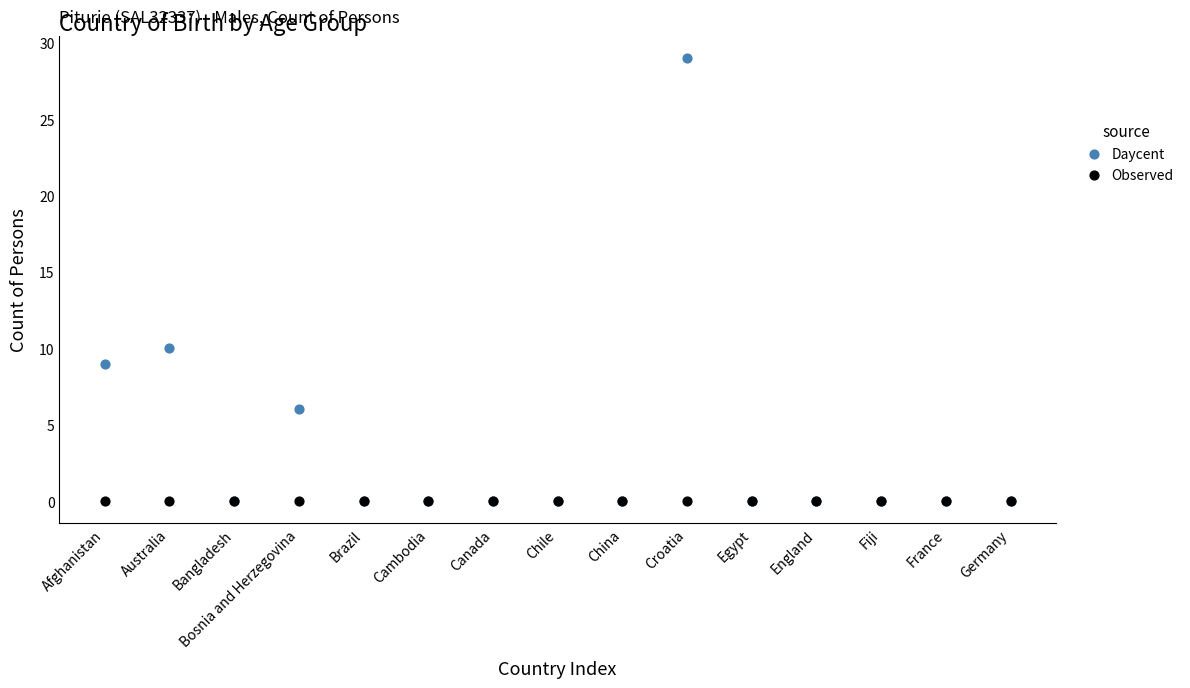

Across all series, what Y value is closest to 14?

10